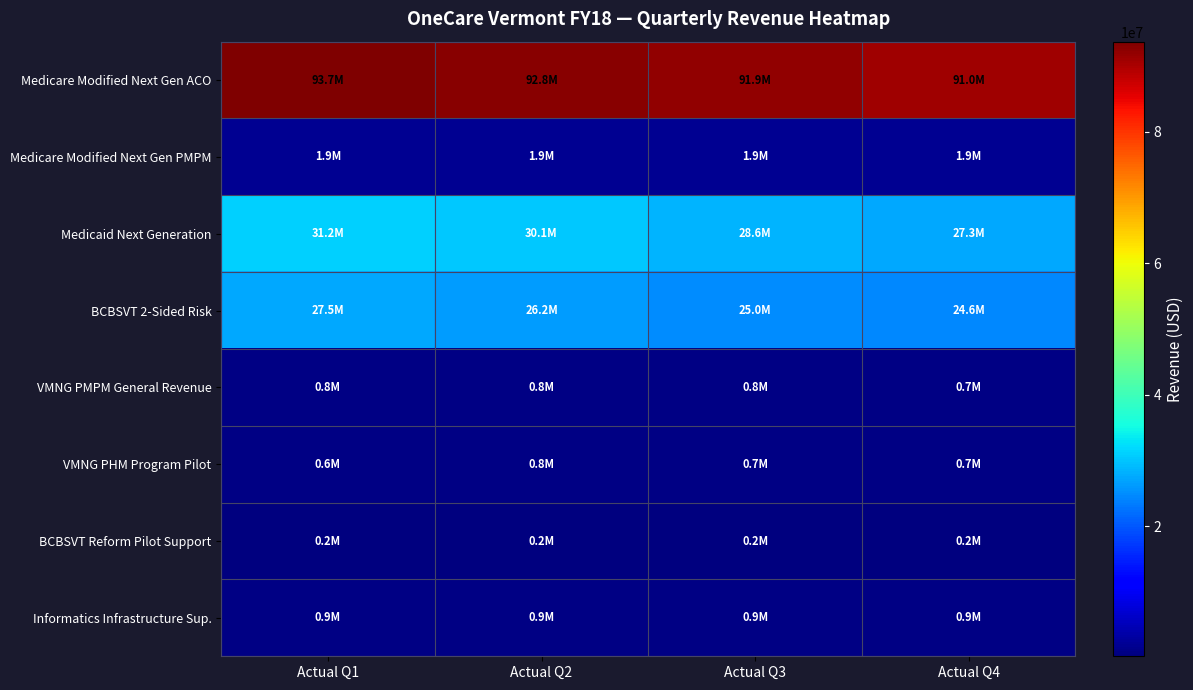

Reading right to left, list all the values displayed in this chart.

Medicare Modified Next Gen ACO: Actual Q4=91025682.4	Actual Q3=91890503.4	Actual Q2=92752932.3	Actual Q1=93709549.5
Medicare Modified Next Gen PMPM: Actual Q4=1944190.0	Actual Q3=1944190.0	Actual Q2=1944189.9	Actual Q1=1944190.0
Medicaid Next Generation: Actual Q4=27295398.9	Actual Q3=28594247.2	Actual Q2=30149739.2	Actual Q1=31210243.5
BCBSVT 2-Sided Risk: Actual Q4=24561485.3	Actual Q3=24953168.2	Actual Q2=26210867.4	Actual Q1=27525878.4
VMNG PMPM General Revenue: Actual Q4=723112.9	Actual Q3=752888.5	Actual Q2=792181.0	Actual Q1=818298.0
VMNG PHM Program Pilot: Actual Q4=743598.1	Actual Q3=706835.0	Actual Q2=811291.7	Actual Q1=639465.0
BCBSVT Reform Pilot Support: Actual Q4=176887.9	Actual Q3=179708.8	Actual Q2=188766.5	Actual Q1=198237.0
Informatics Infrastructure Sup.: Actual Q4=875000.0	Actual Q3=875000.0	Actual Q2=875000.0	Actual Q1=875000.0